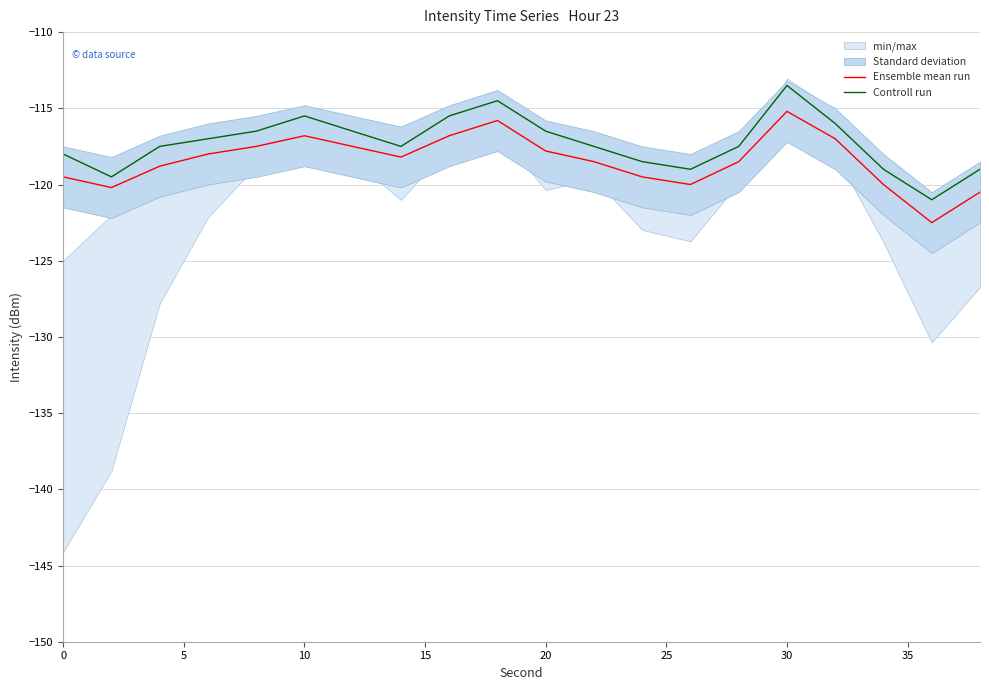

What is the difference between the maximum and minimum values in the Controll run series?

7.5